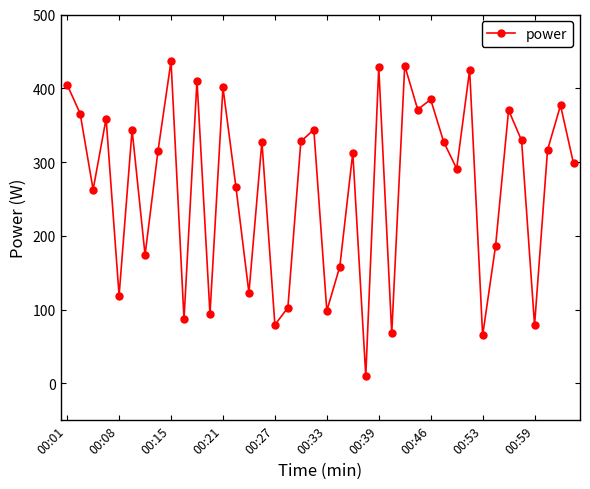

What is the maximum value shown in the chart?

436.8